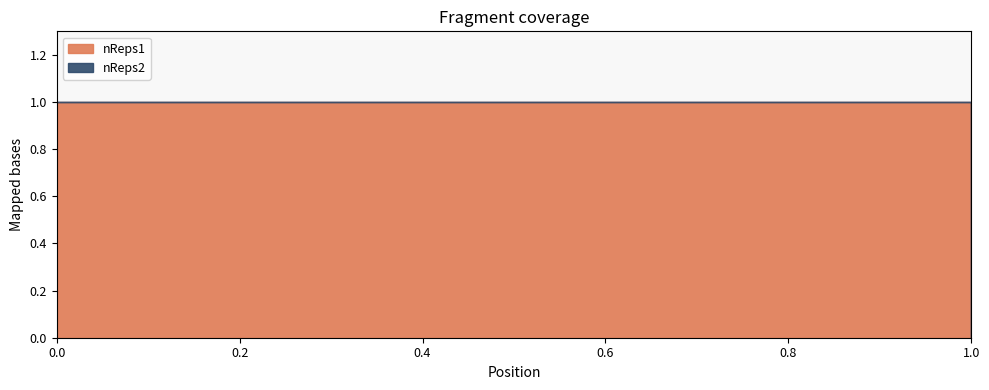

Reading left to right, what are all the values shown in this chart?

nReps1: 1	0
nReps2: 0	1